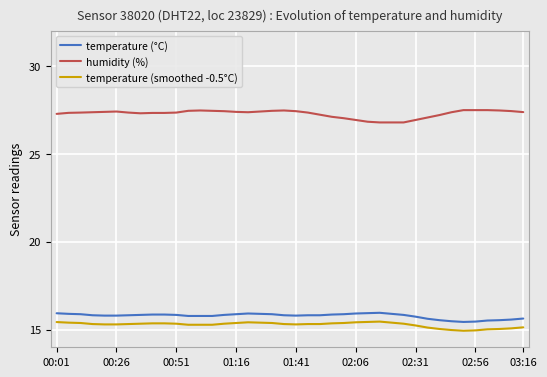

What is the highest value of the humidity (%) series?

27.5